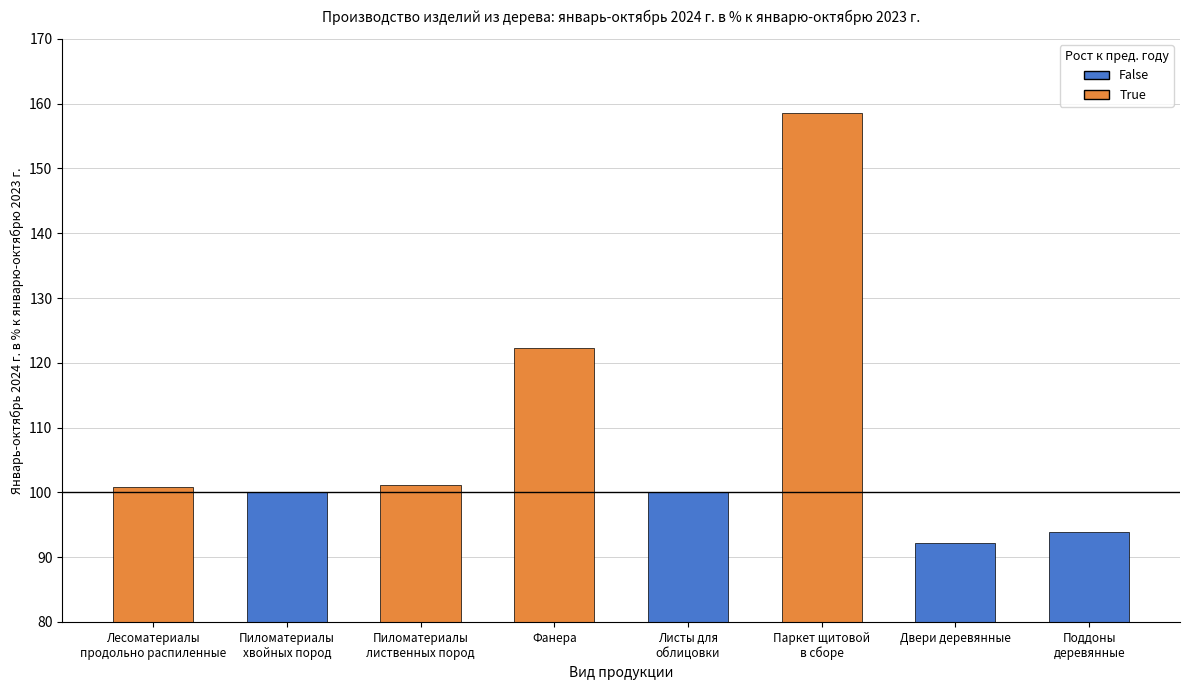

What position from the right is Двери деревянные?

2